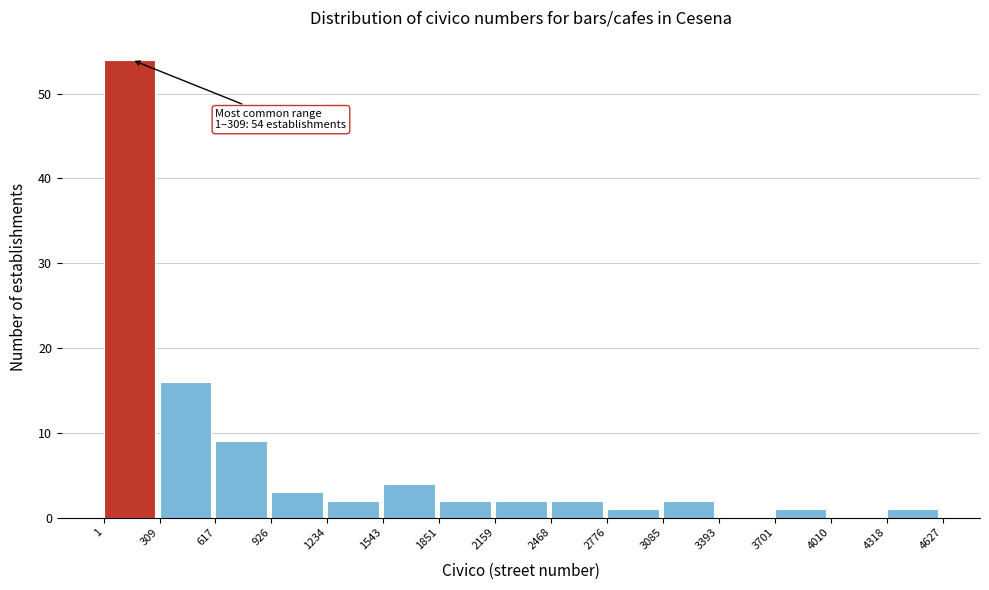

Which range on the x-axis has the tallest bar?

1 to 309